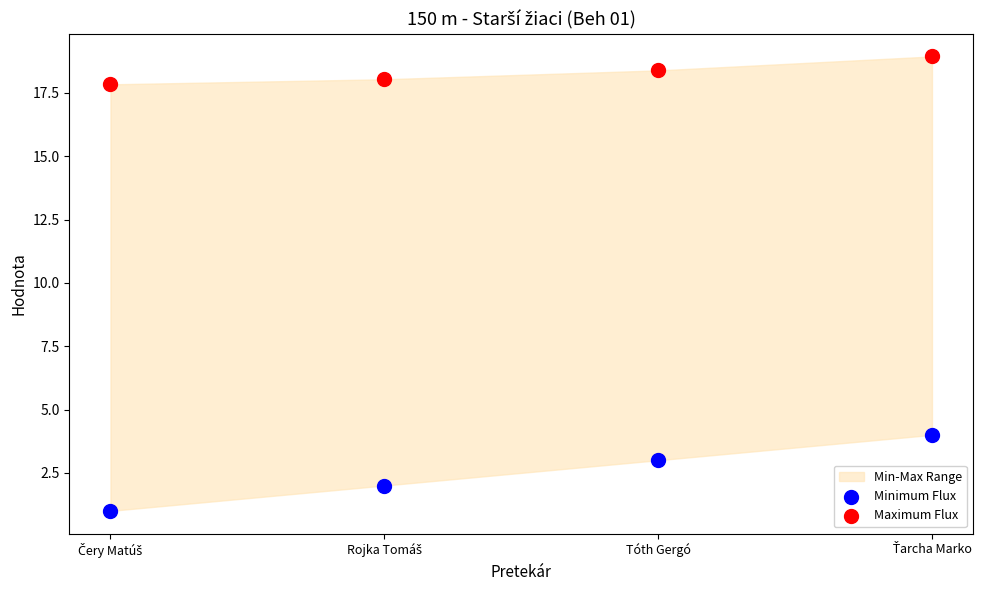

Across all data points, what is the range of Y values (max minus min)?

17.9